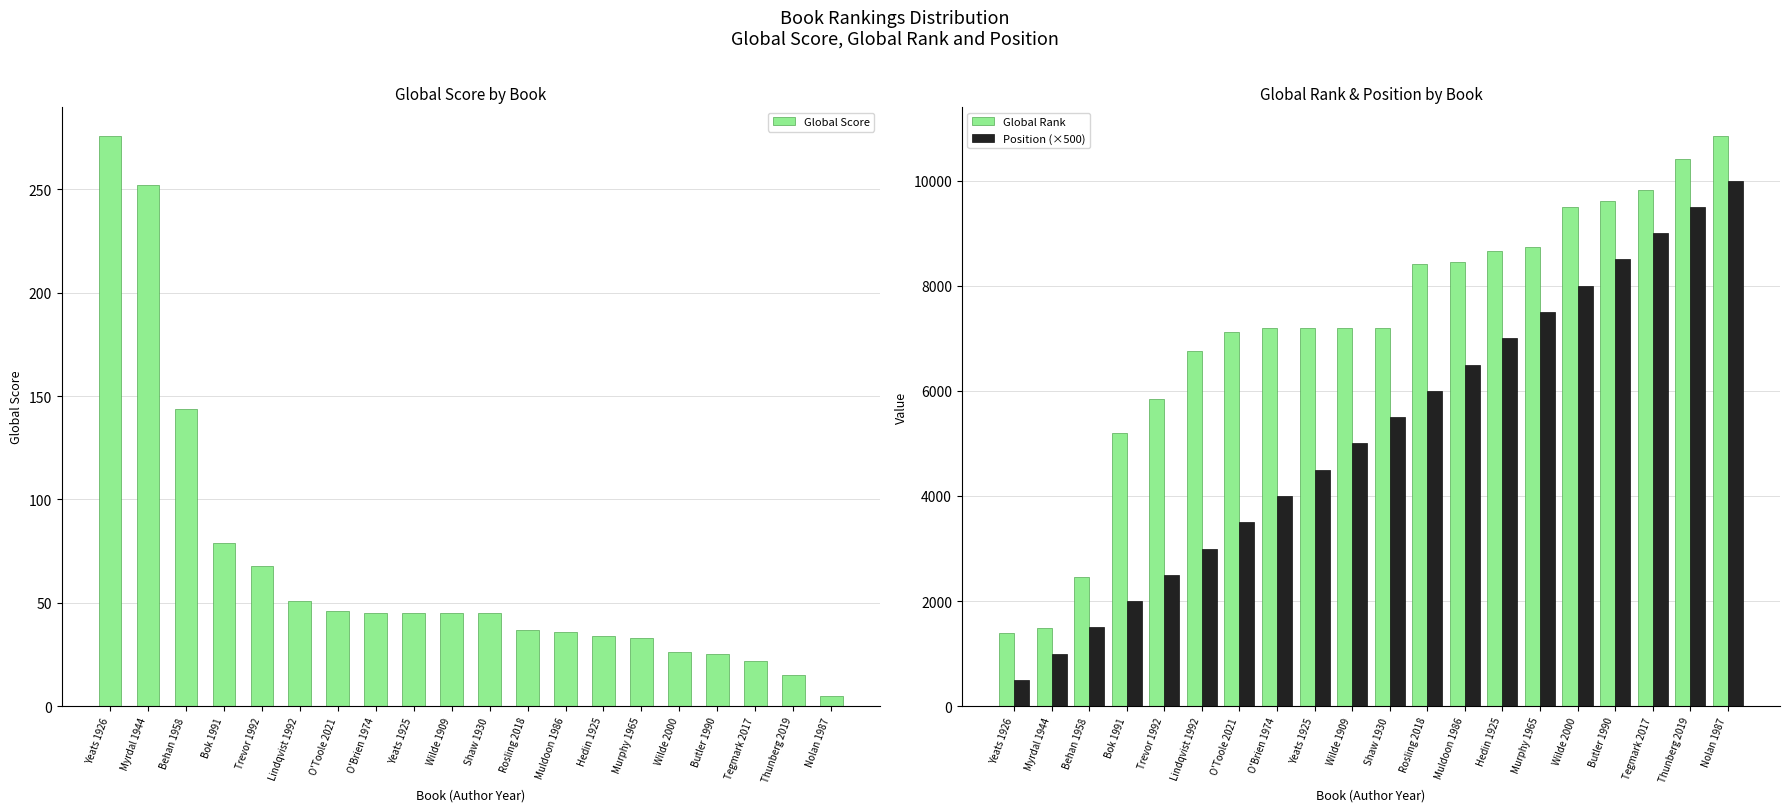

How many distinct data groups are displayed?

3